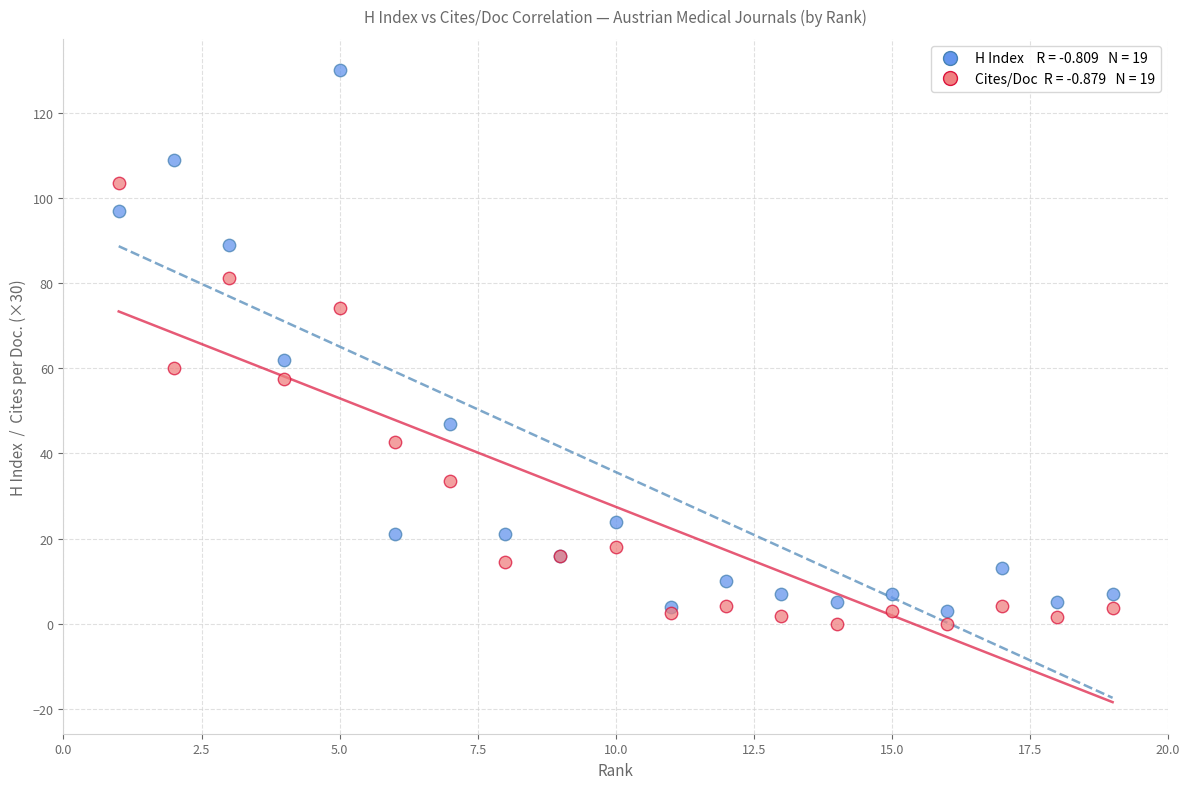

Across all series, what Y value is closest to 65?

62.0